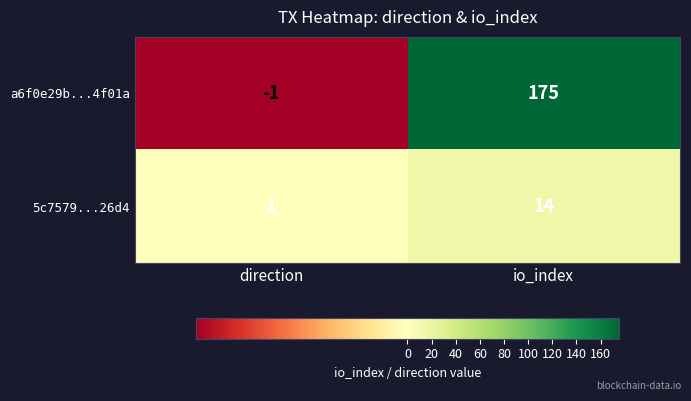

List the series in order of their peak value, lowest first.

5c7579...26d4, a6f0e29b...4f01a